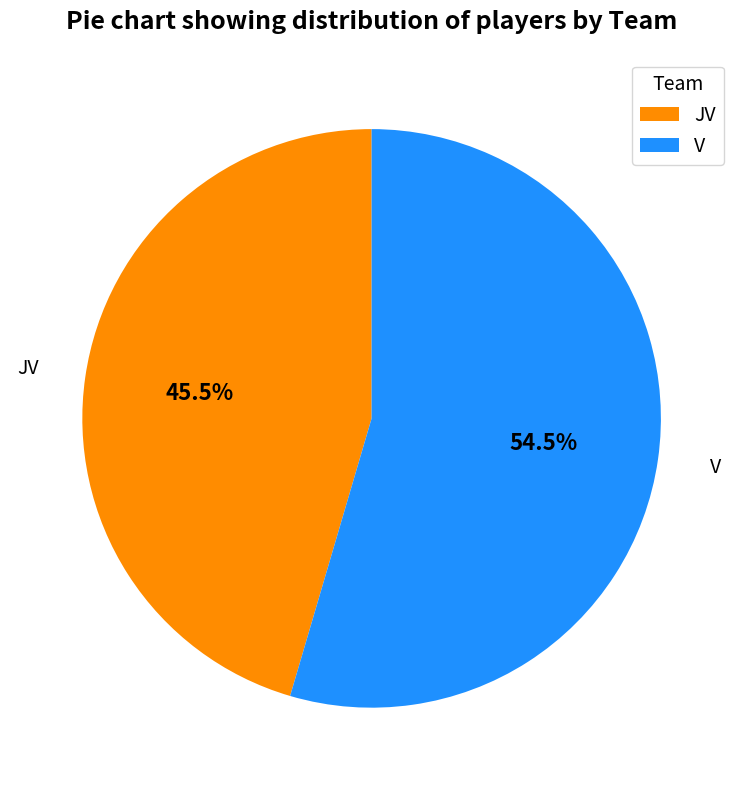

Between JV and V, which is larger?

V